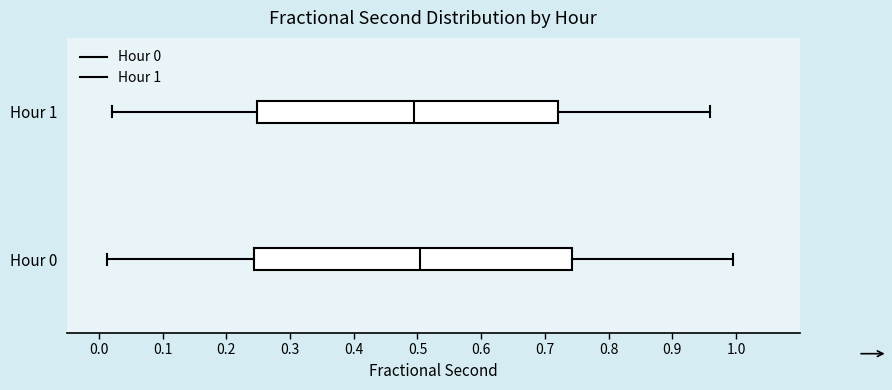

Reading bottom to top, transcribe this box plot: for each box, give where its median line is, the range the box spans, and where its two whiskers end, as read against the x-axis. The values are not printed on the chart, so give them approximately, as read against the axis.

Hour 0: median 0.50, box 0.24 to 0.74, whiskers 0.01 to 0.99
Hour 1: median 0.50, box 0.25 to 0.72, whiskers 0.02 to 0.96